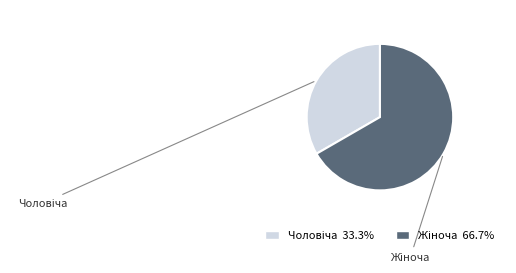

Is there any slice that represents more than half of the pie?

Yes